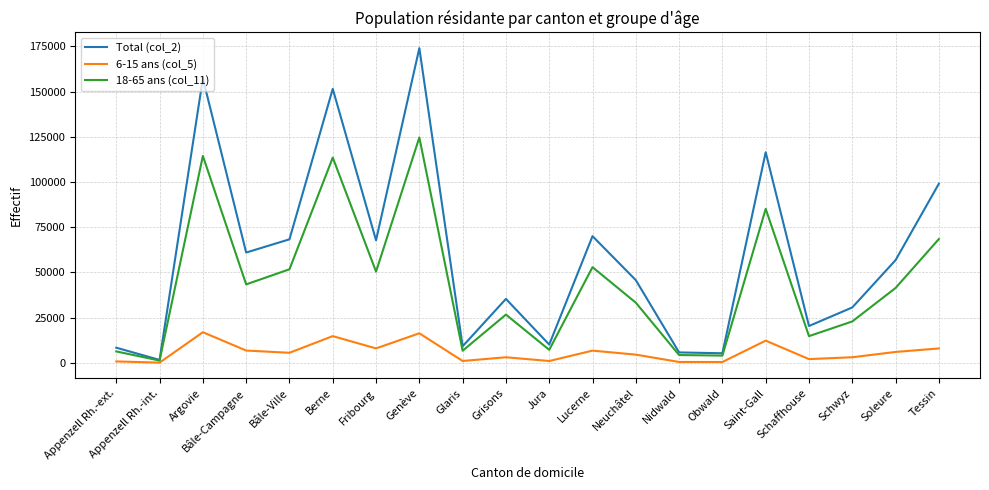

List the series in order of their peak value, lowest first.

6-15 ans (col_5), 18-65 ans (col_11), Total (col_2)